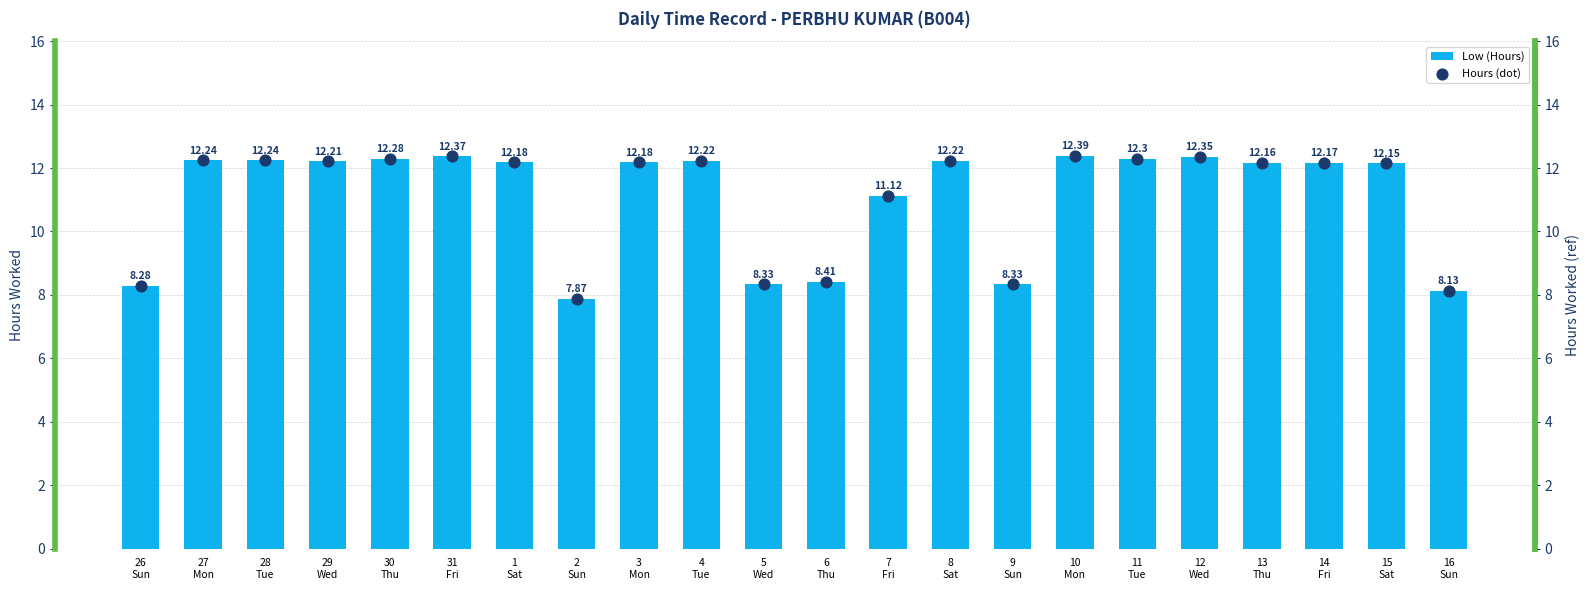

Is the value of Hours (dot) at 16
Sun greater than the value of Low (Hours) at 30
Thu?

No